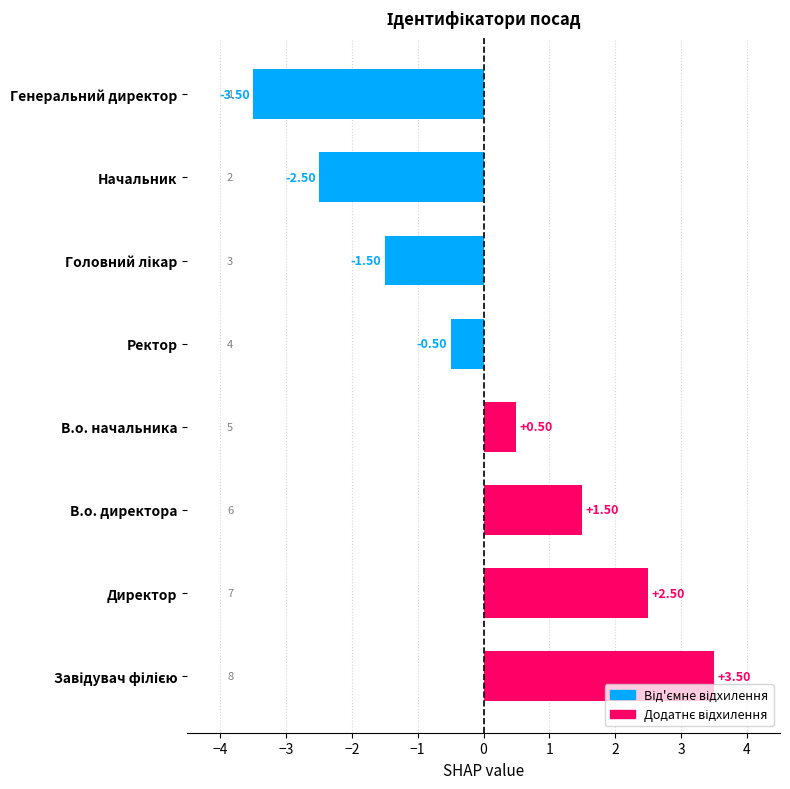

What is the change in value from В.о. начальника to Генеральний директор?

-4.0